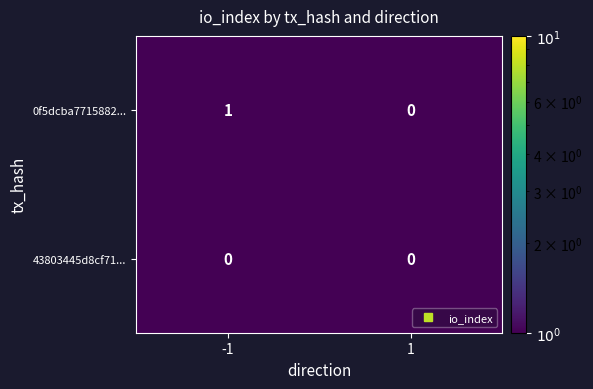

What is the smallest value displayed?

0